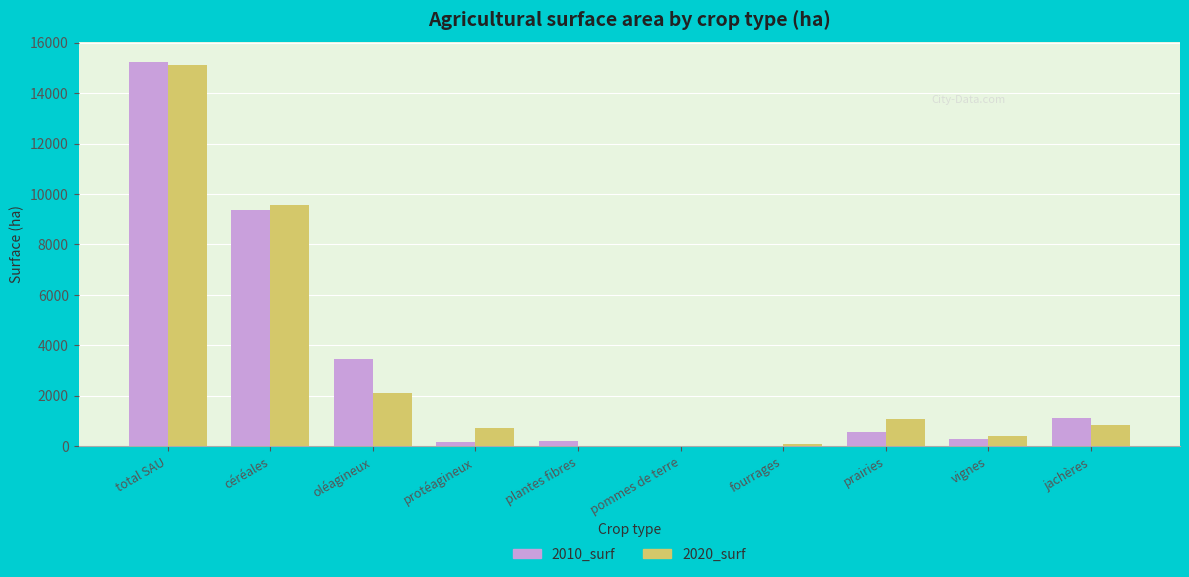

How many distinct data groups are displayed?

2